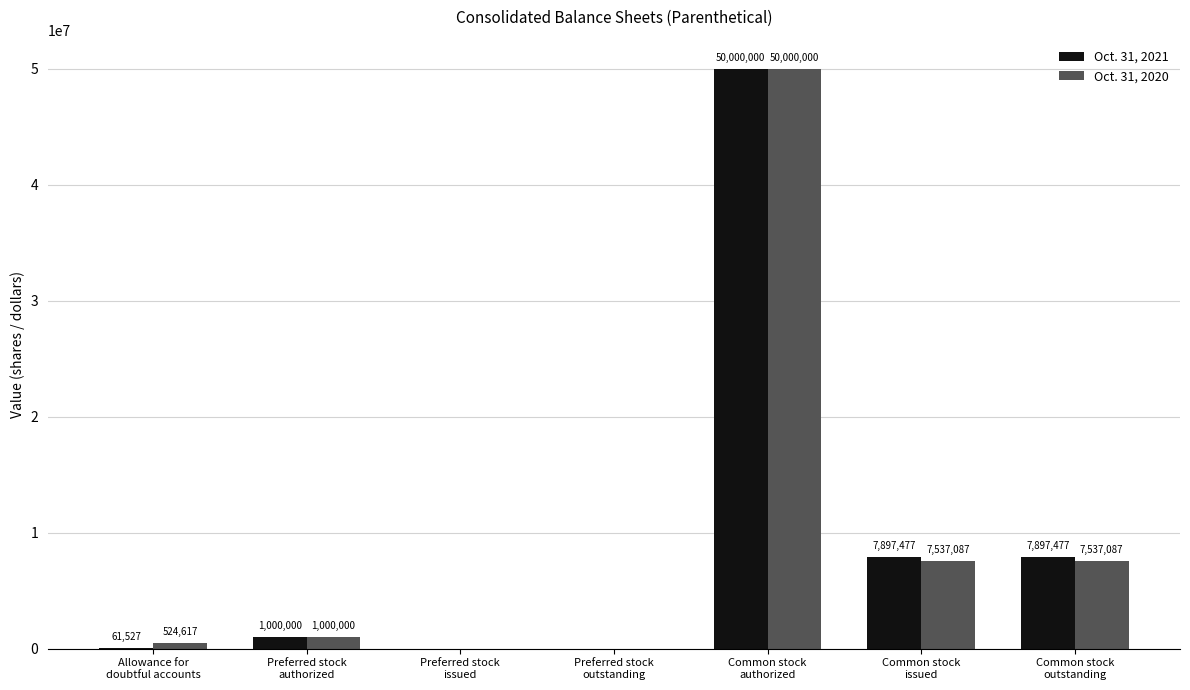

What is the sum of all Oct. 31, 2021 values?

66856481